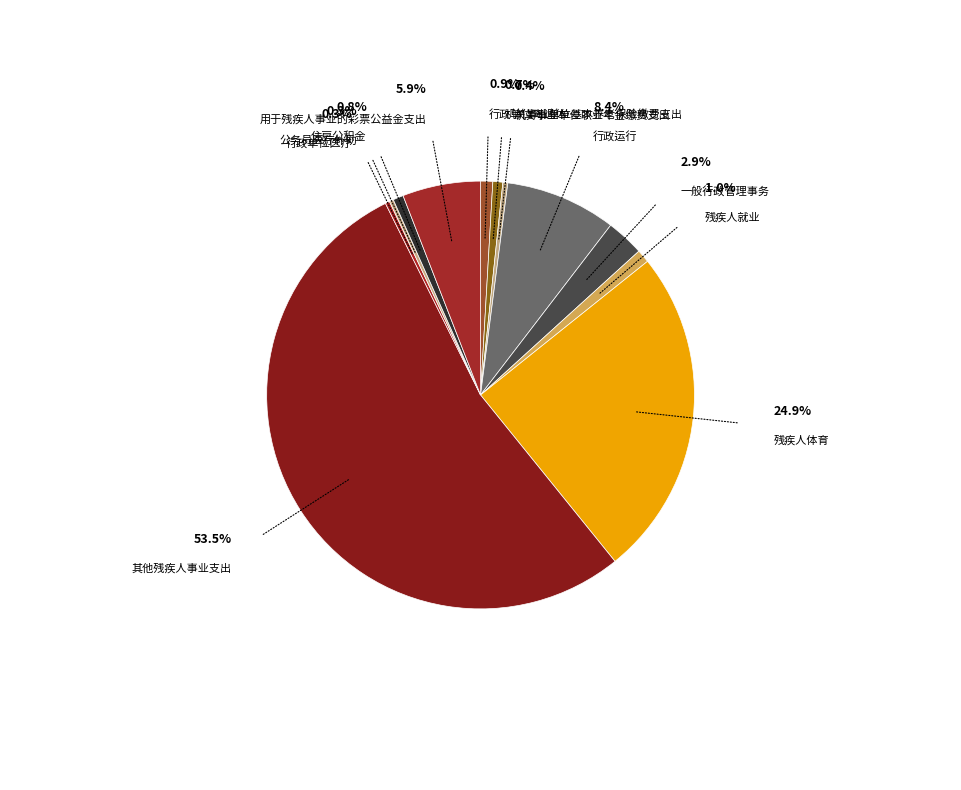

Which has a higher value, 公务员医疗补助 or 行政单位离退休?

行政单位离退休